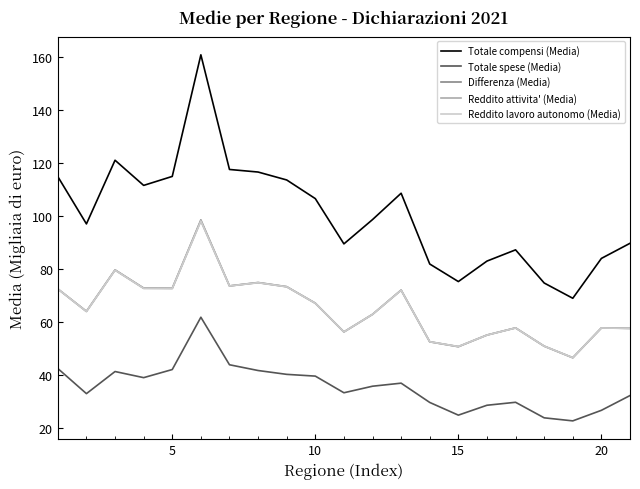

Which series has the widest spread of values?

Totale compensi (Media)